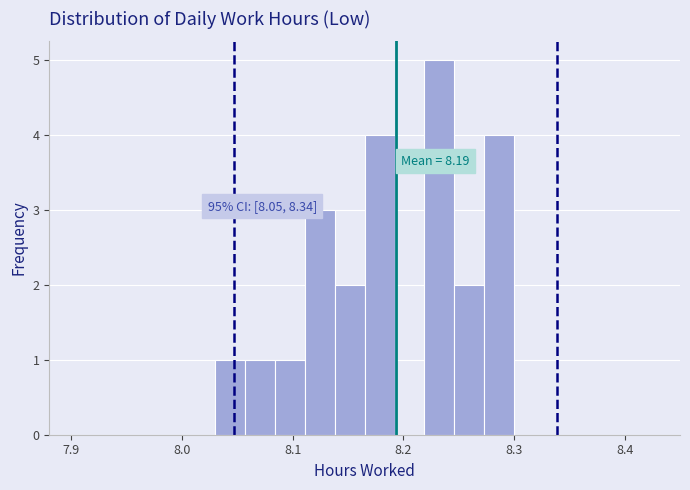

Around what value on the x-axis is the tallest bar? Give the approximate position of its centre, as read against the axis.

8.23